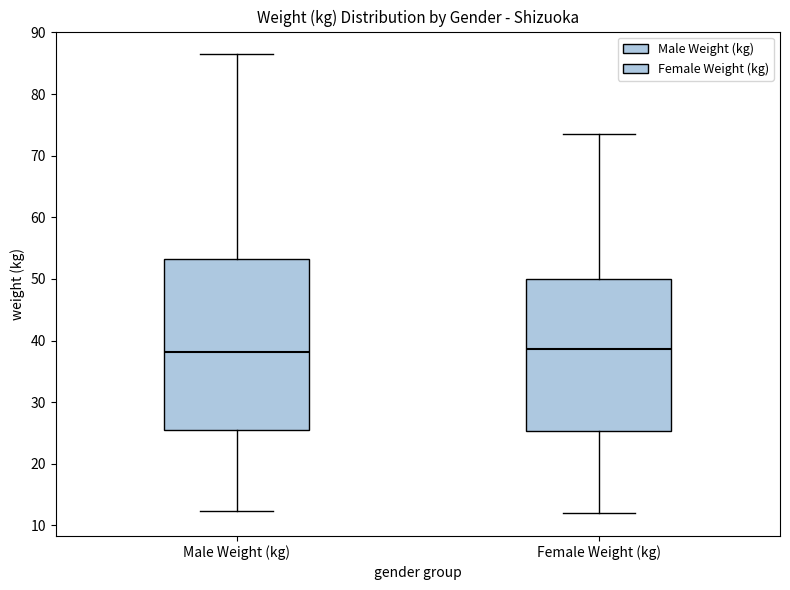

Which box is the tallest, from its lower edge to its upper edge?

Male Weight (kg)